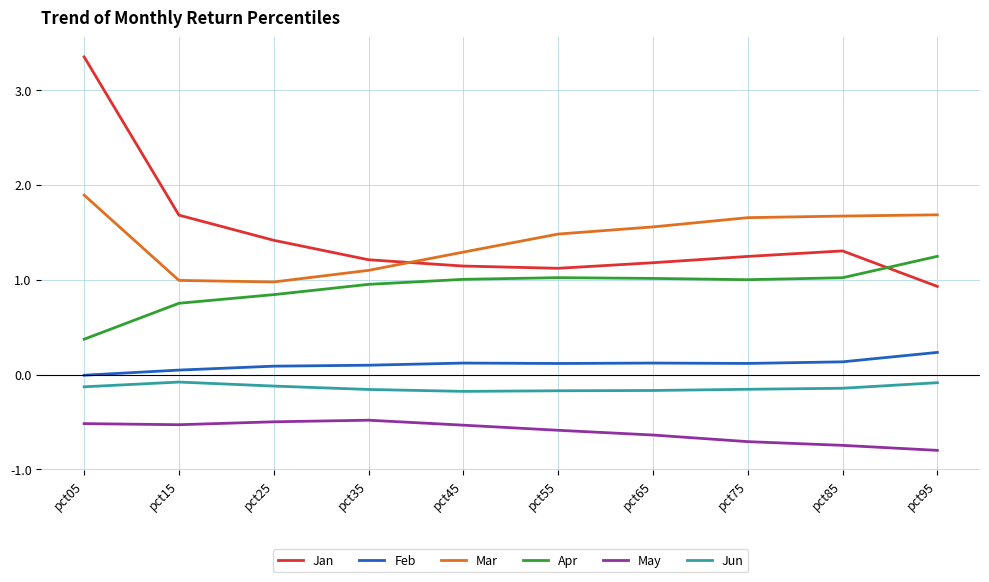

True or false: Mar and Jun intersect in this chart.

False